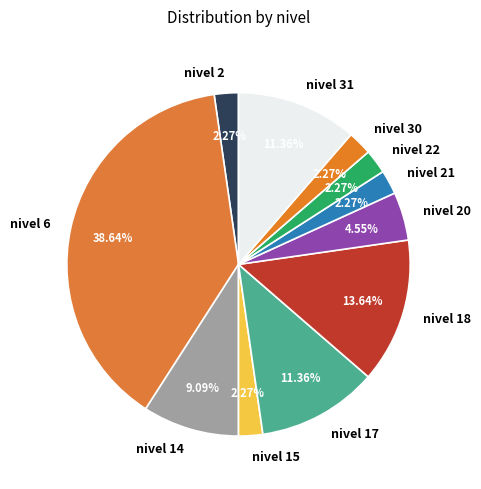

Is it true that nivel 6 is 3% of the pie?

False